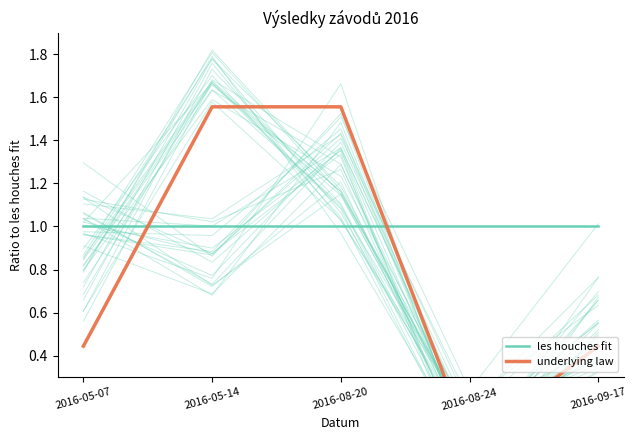

In underlying law, how many points are lower than both neighbors (excluding endpoints)?

1